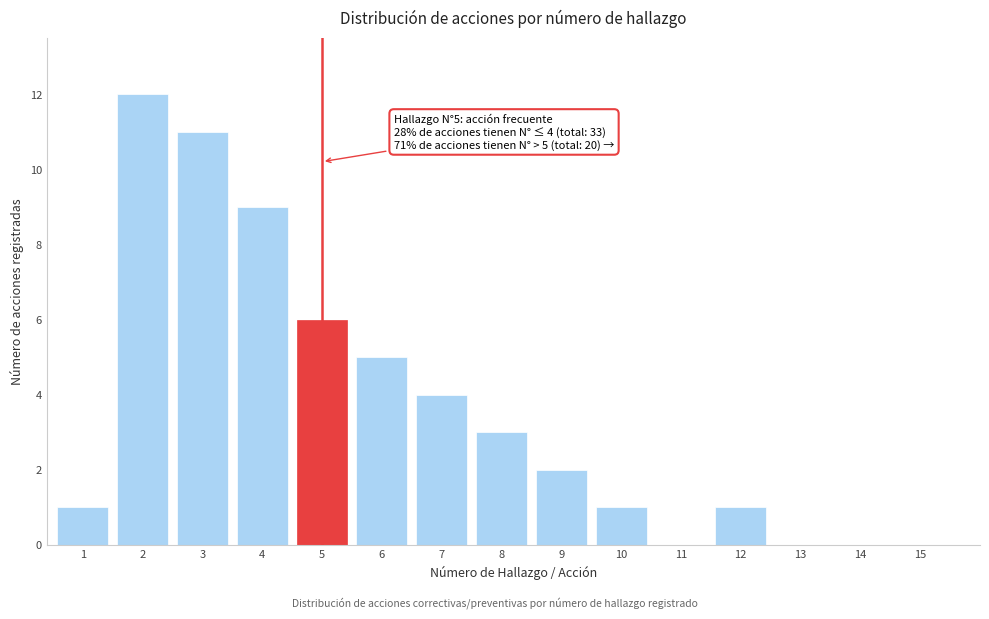

Reading left to right, what are all the values shown in this chart?

1=1	2=12	3=11	4=9	5=6	6=5	7=4	8=3	9=2	10=1	11=0	12=1	13=0	14=0	15=0